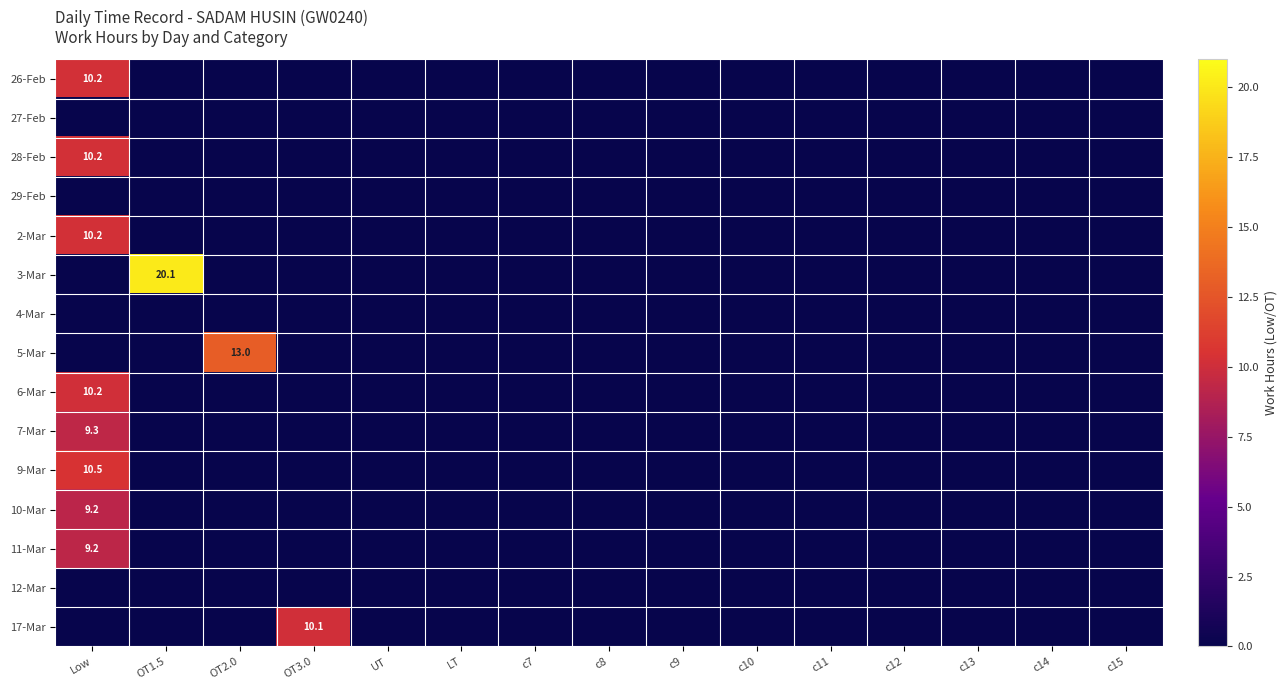

Rank the categories by 10-Mar value from lowest to highest.

OT1.5, OT2.0, OT3.0, UT, LT, c7, c8, c9, c10, c11, c12, c13, c14, c15, Low